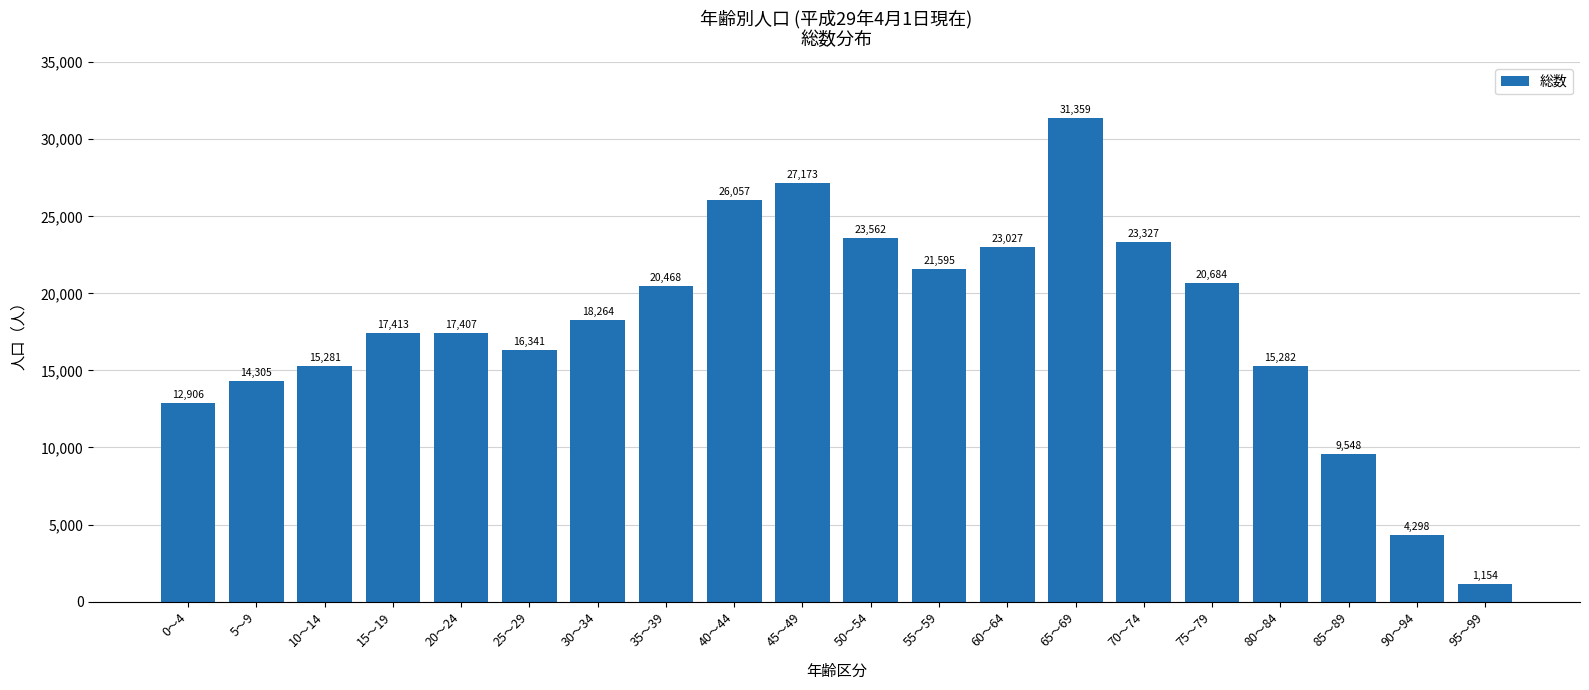

List the labels in order of value, largest first.

65～69, 45～49, 40～44, 50～54, 70～74, 60～64, 55～59, 75～79, 35～39, 30～34, 15～19, 20～24, 25～29, 80～84, 10～14, 5～9, 0～4, 85～89, 90～94, 95～99